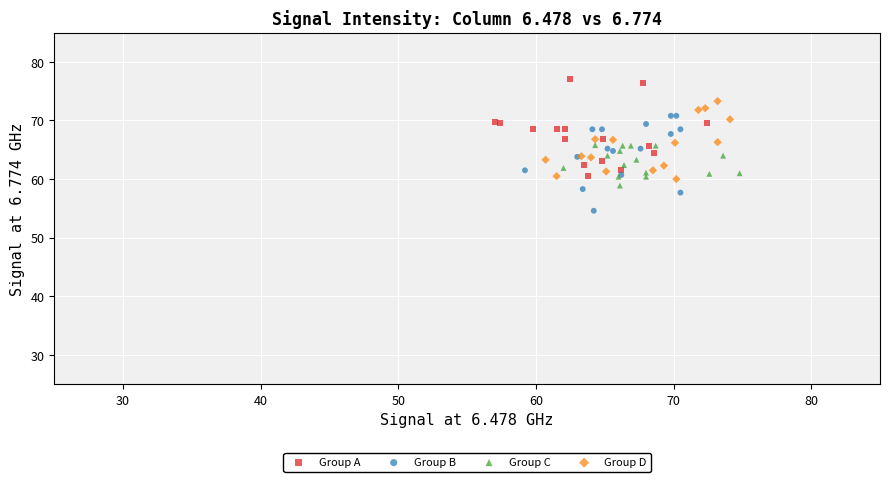

What are all the series names shown in the legend?

Group A, Group B, Group C, Group D